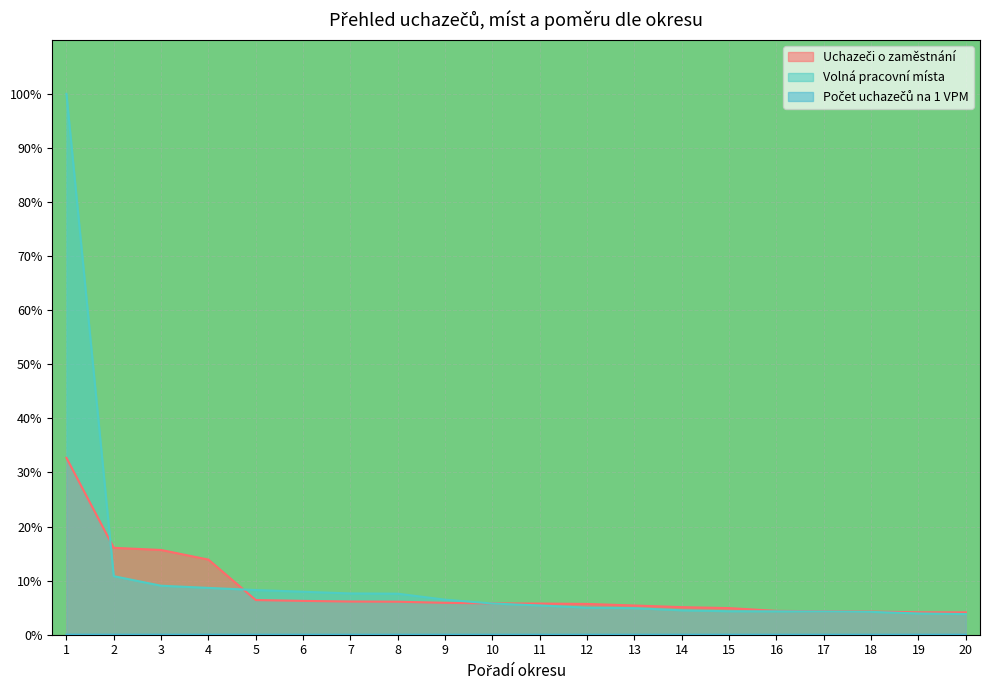

How many lines are shown in the chart?

3